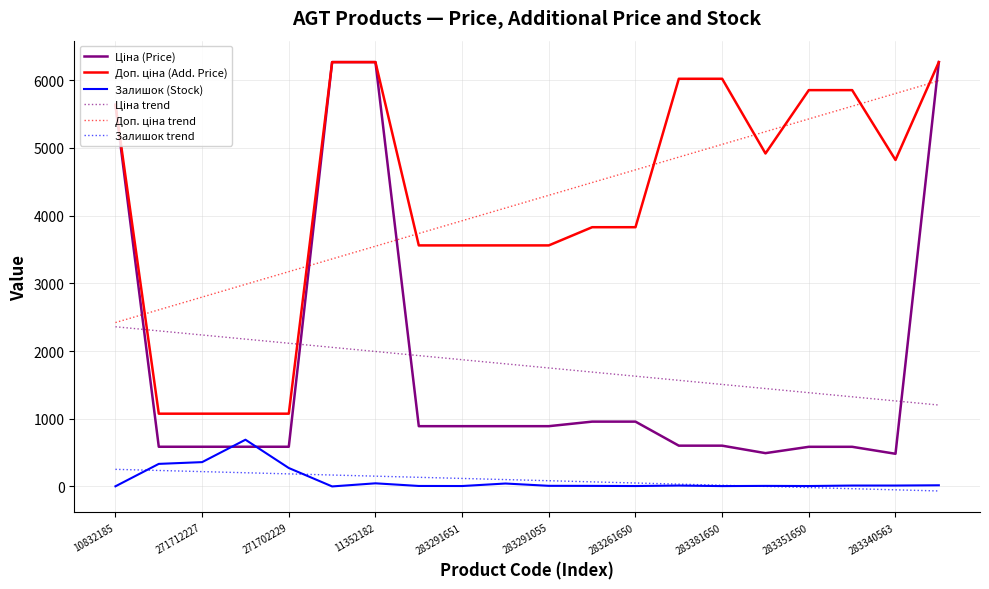

True or false: Залишок trend has more than 1 points higher than both neighbors.

False